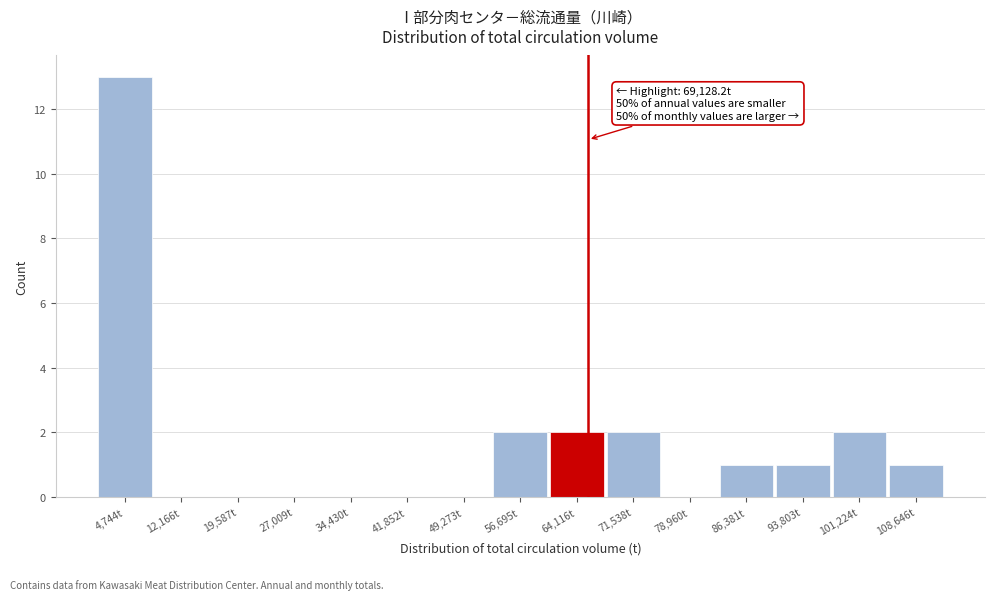

Reading right to left, list all the values displayed in this chart.

108,646t=1	101,224t=2	93,803t=1	86,381t=1	78,960t=0	71,538t=2	64,116t=2	56,695t=2	49,273t=0	41,852t=0	34,430t=0	27,009t=0	19,587t=0	12,166t=0	4,744t=13